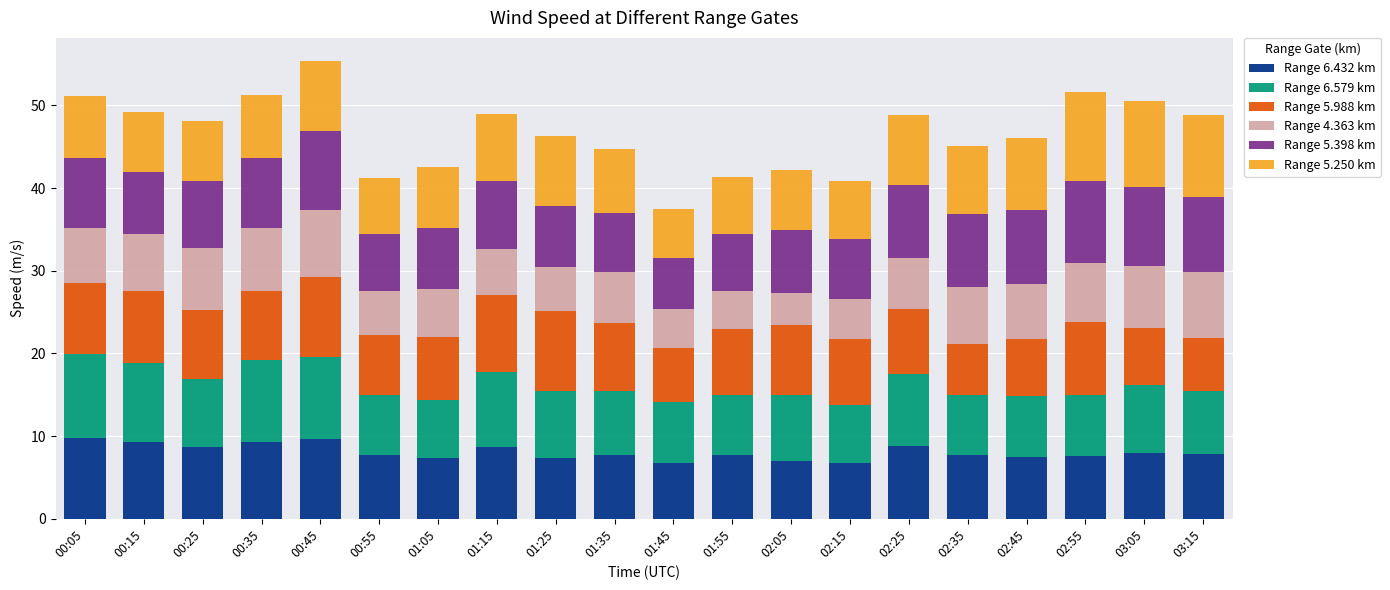

Is it true that Range 6.432 km equals 9.3 at 00:35?

True